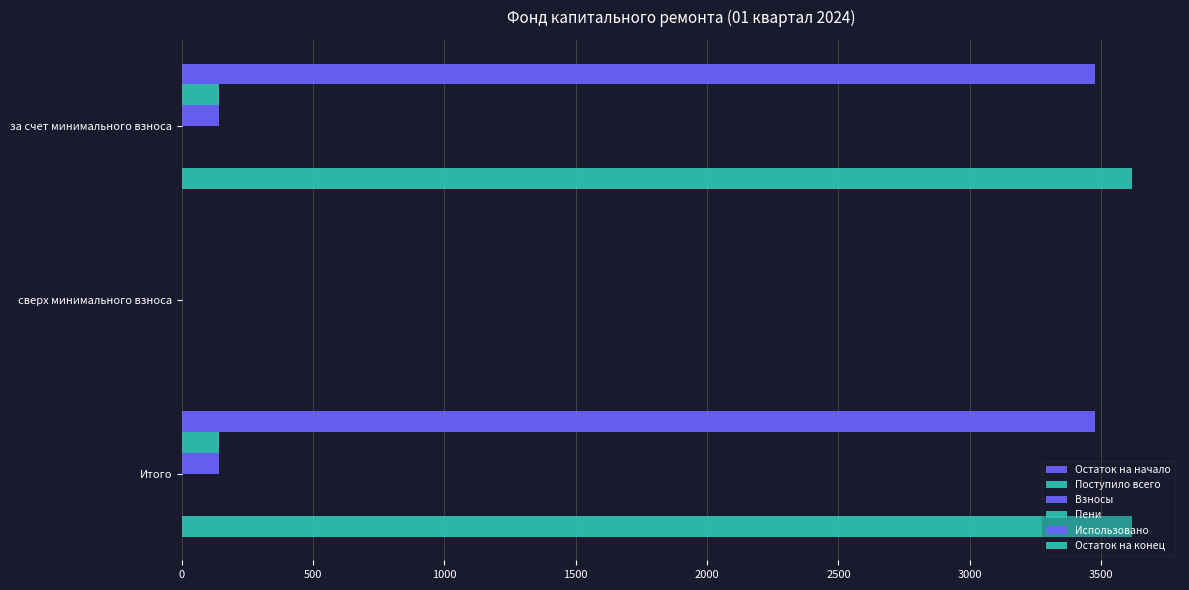

List the series in order of their peak value, lowest first.

Использовано, Пени, Взносы, Поступило всего, Остаток на начало, Остаток на конец